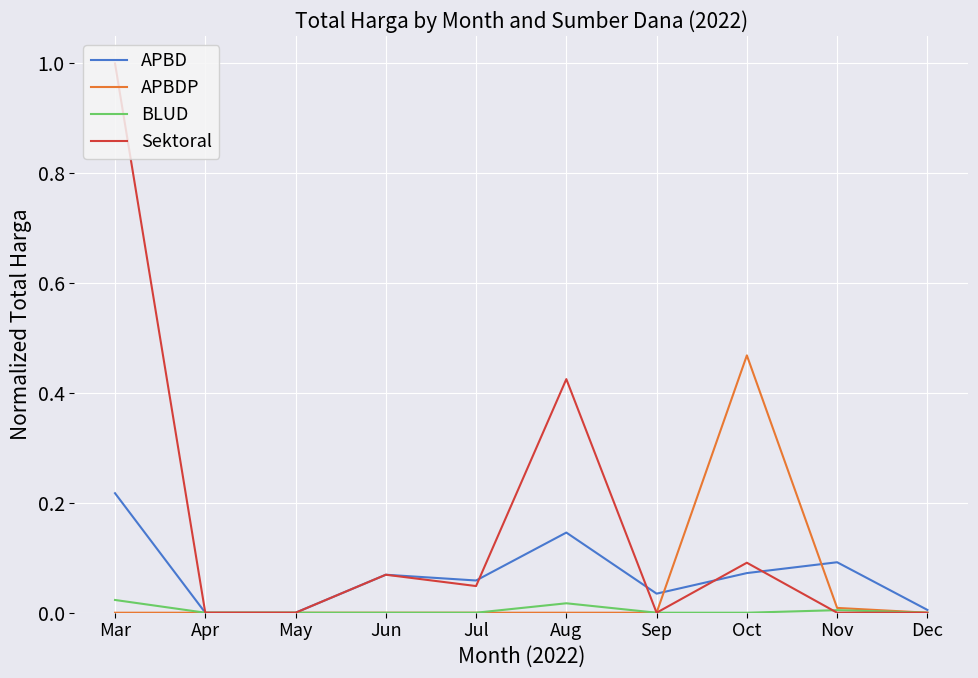

Which series changed the most between Mar and May?

Sektoral